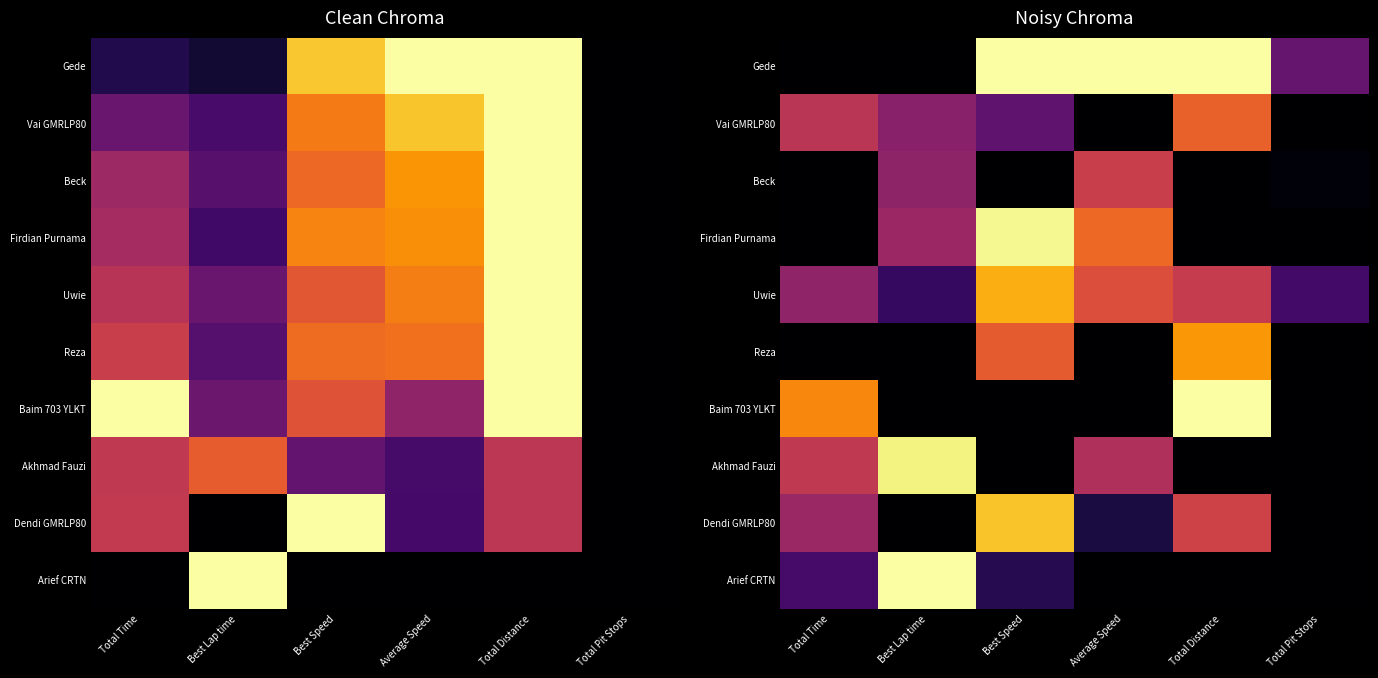

How many positive values does the Arief CRTN series have?

3